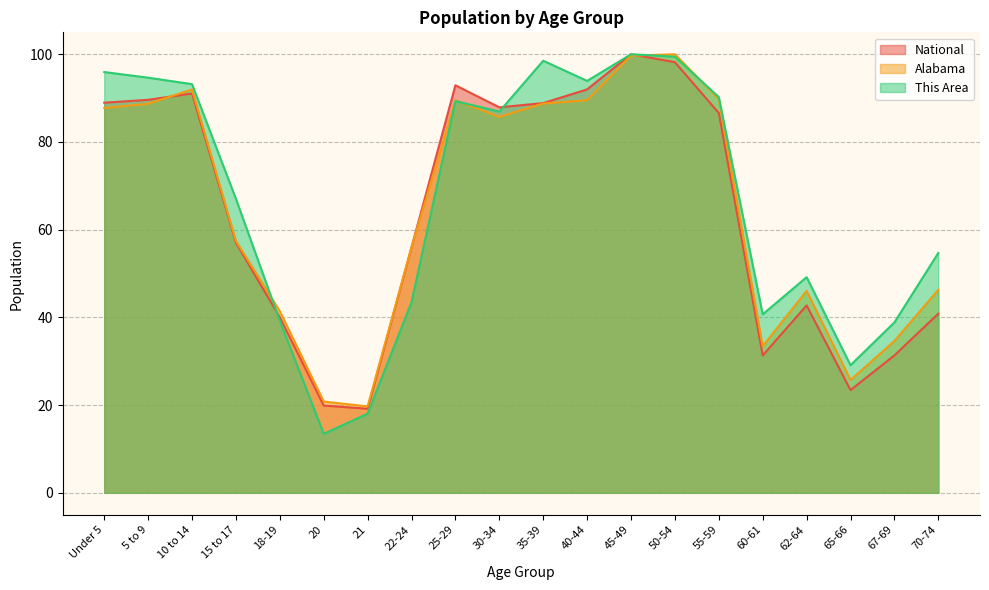

How many data points does each series have?

20